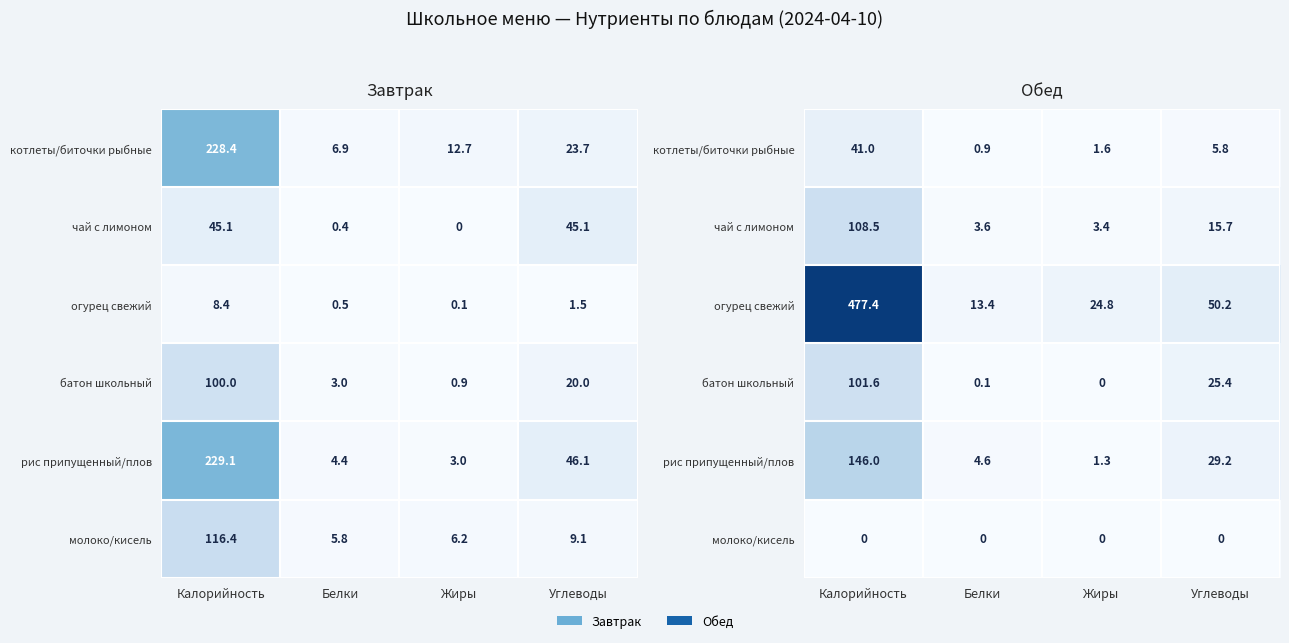

At how many categories does at least one series exceed 32?

2